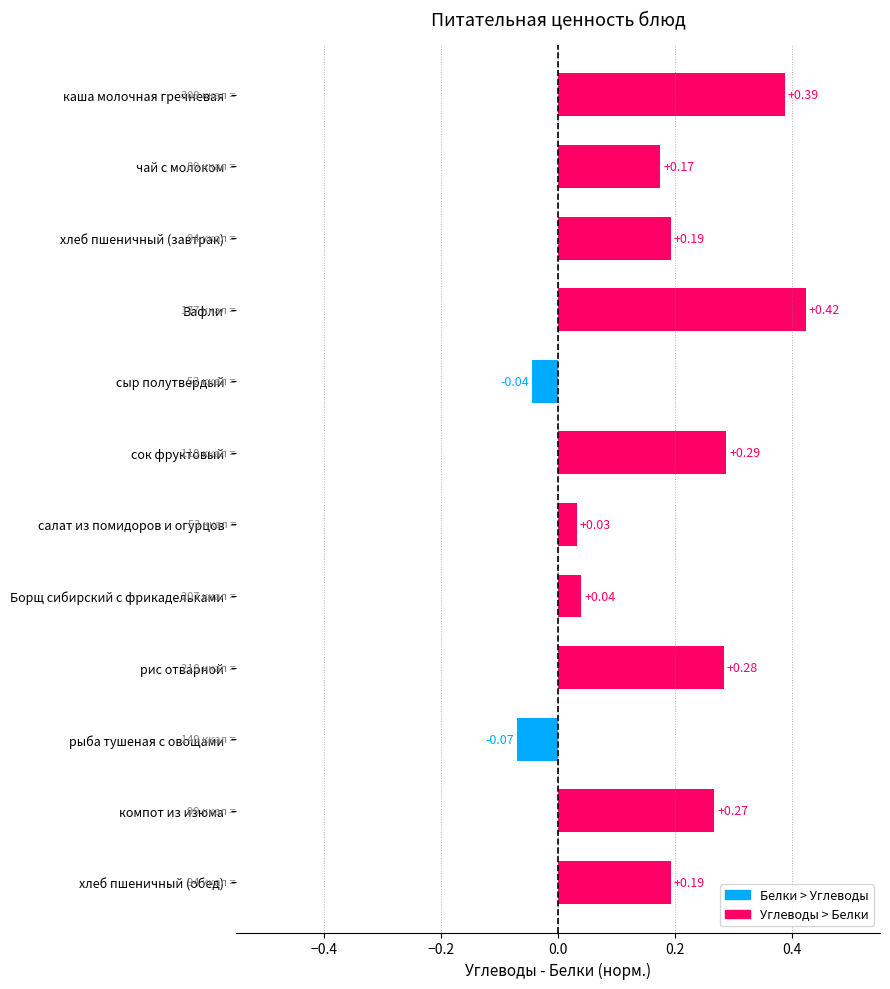

How many values are below 0?

2